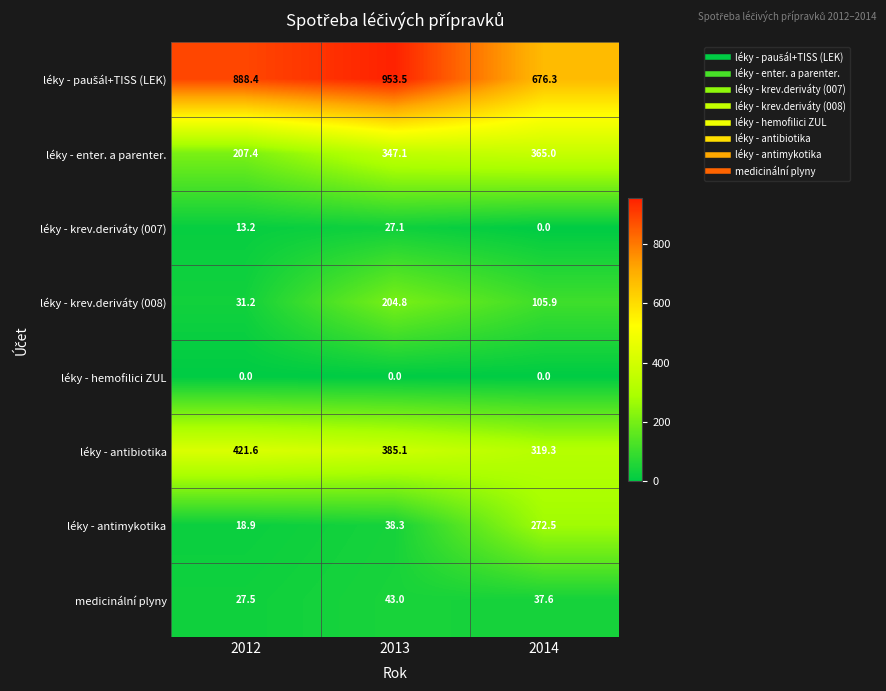

What value does the léky - krev.deriváty (007) series have at 2013?

27.1